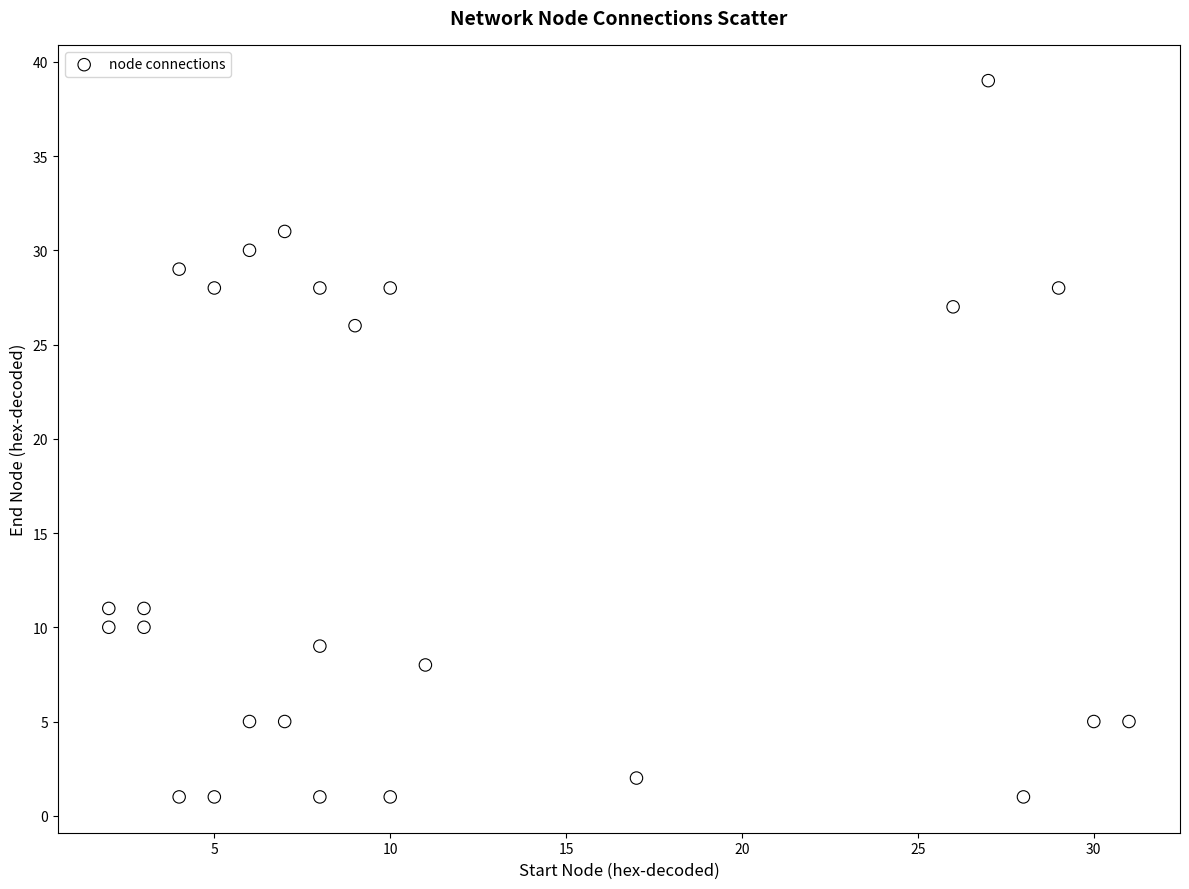

What is the range of Y values (max minus min)?

38